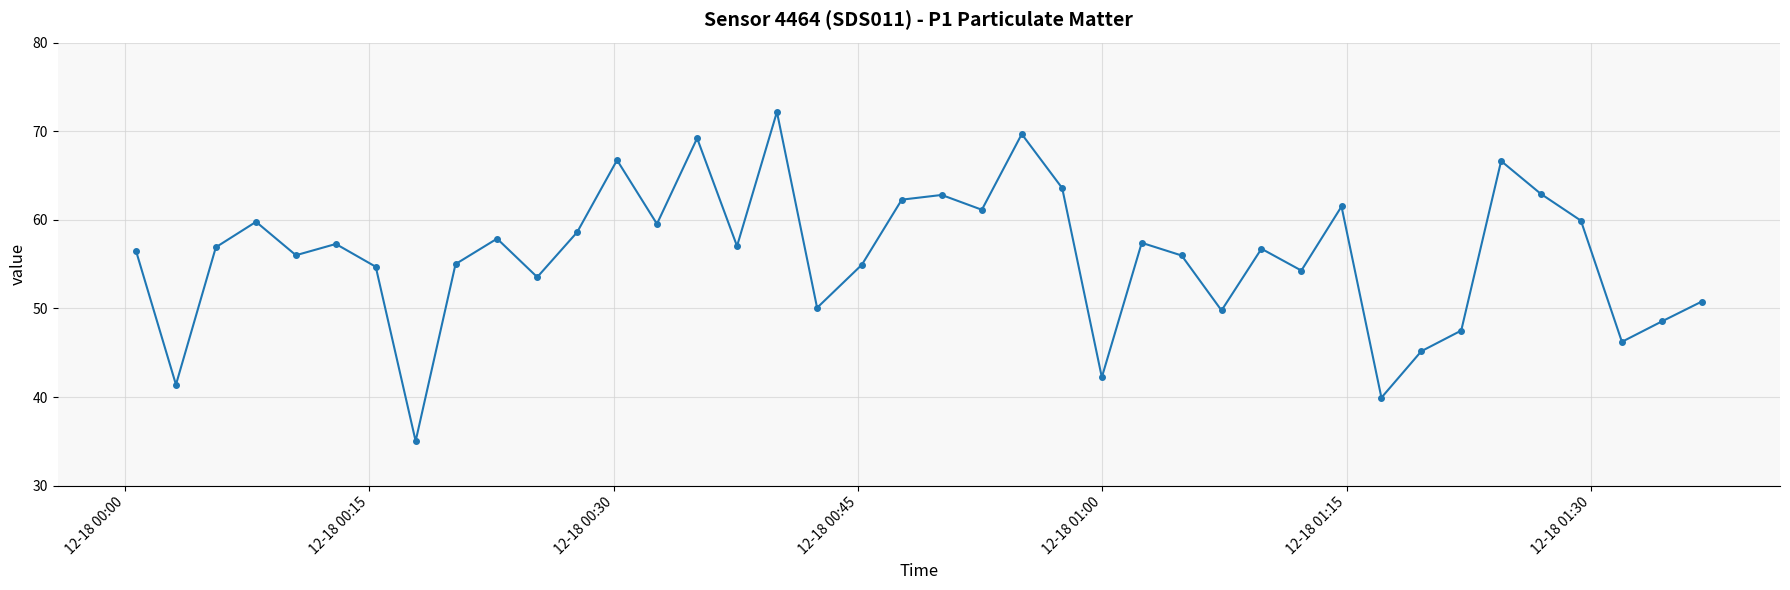

How many points are lower than both their immediate neighbors (excluding endpoints)?

13